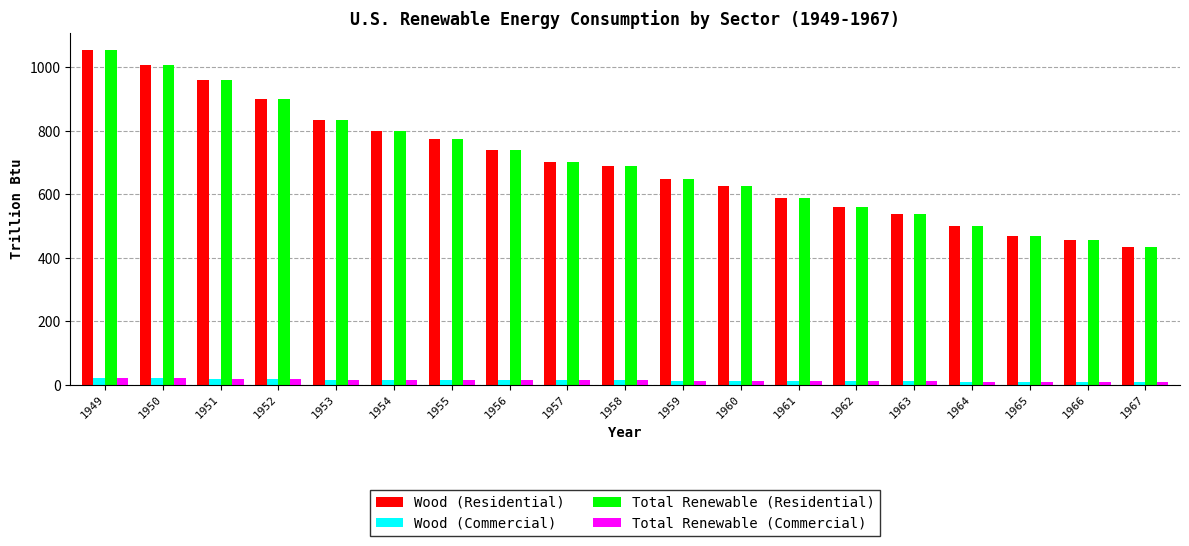

At which category does the chart reach its peak across all series?

1949